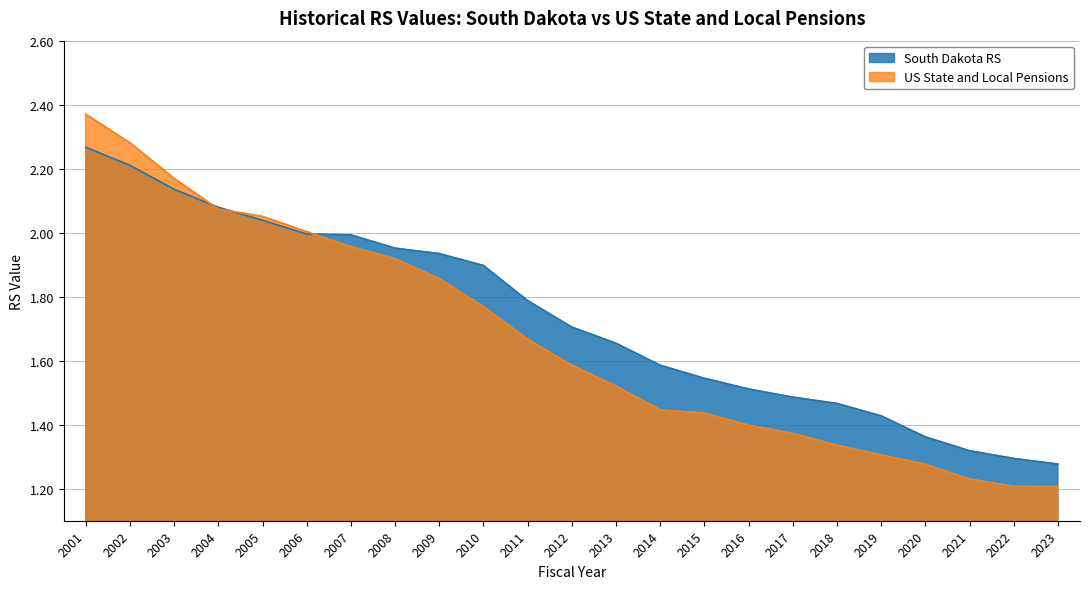

Read the South Dakota RS value at 2023.

1.3